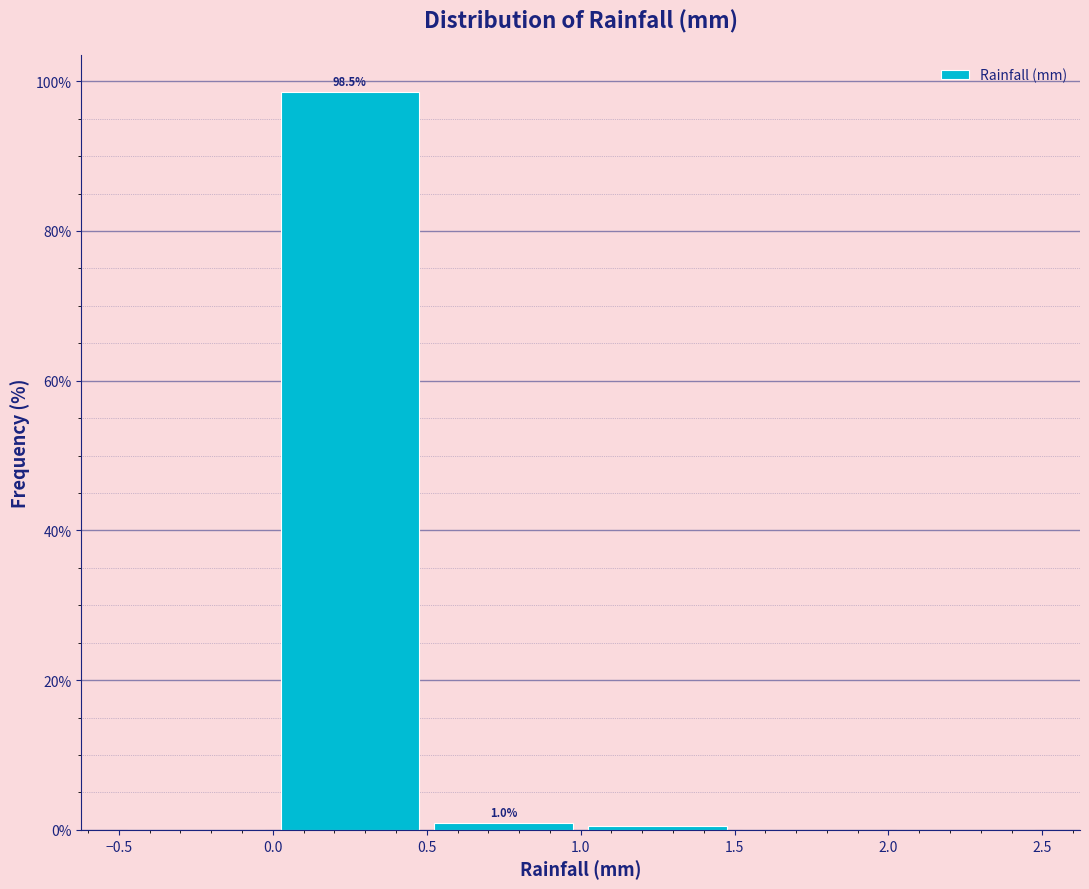

Over which range of the x-axis is the bar tallest?

0.0 to 0.5